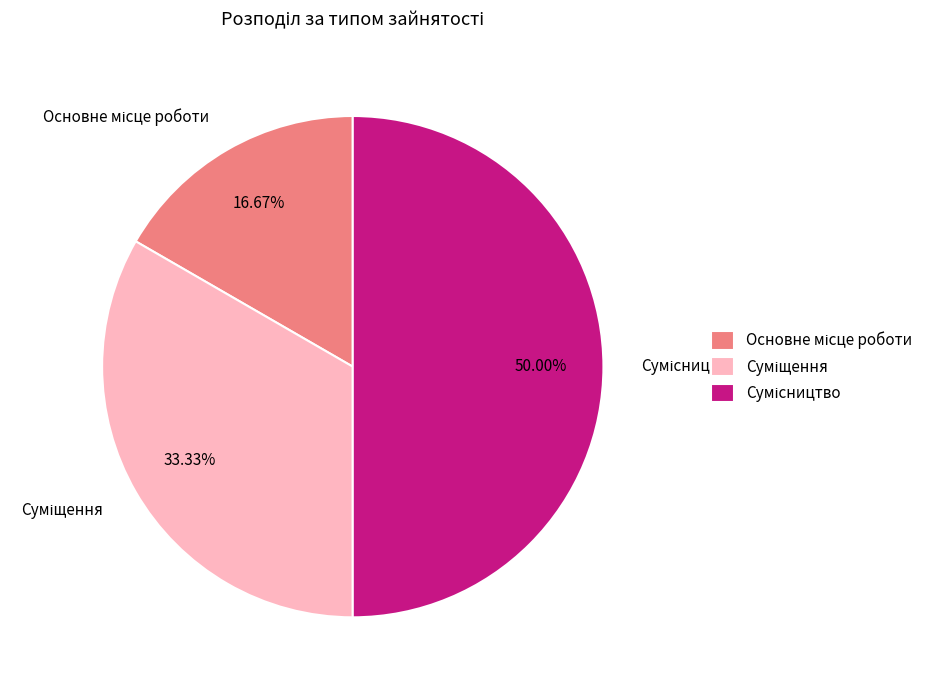

To the nearest percent, what portion does Сумісництво represent?

50%